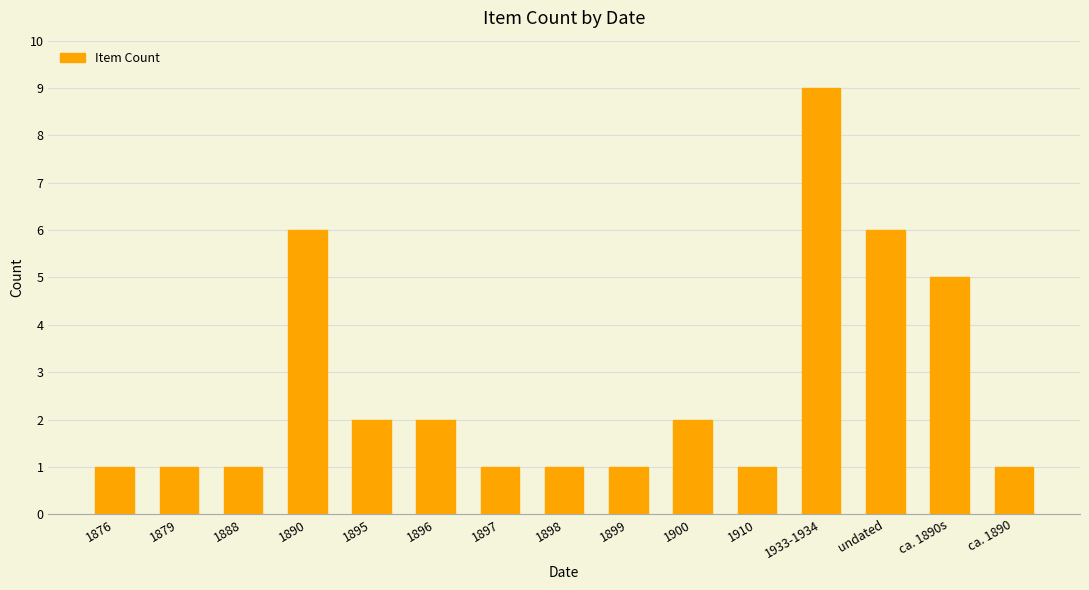

Is it true that the value at 1879 is 1?

True